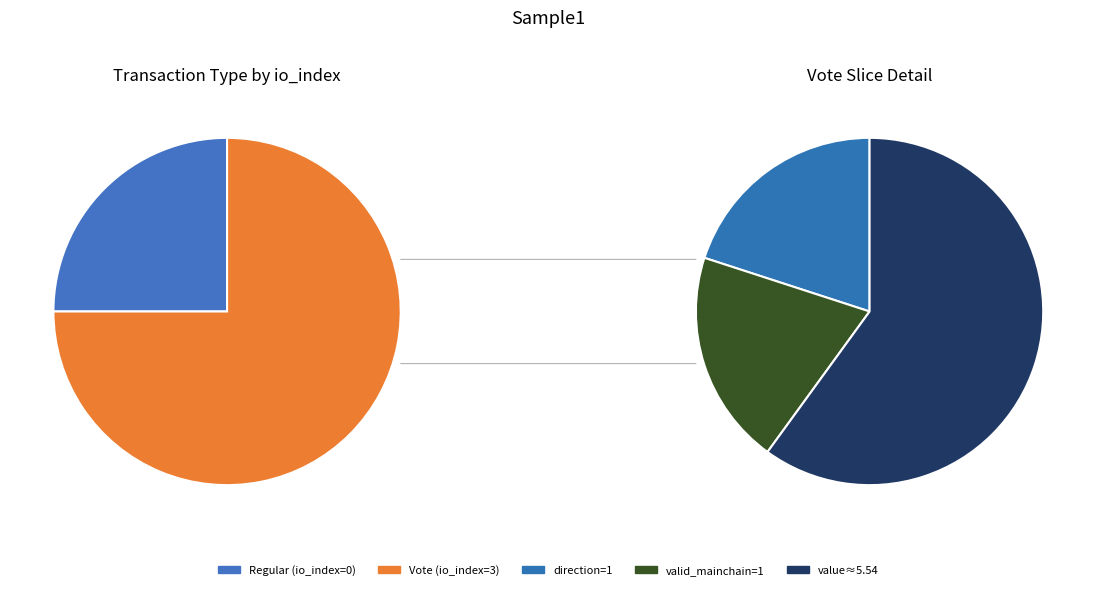

Between Vote (io_index=3) and Regular (io_index=0), which is larger?

Vote (io_index=3)